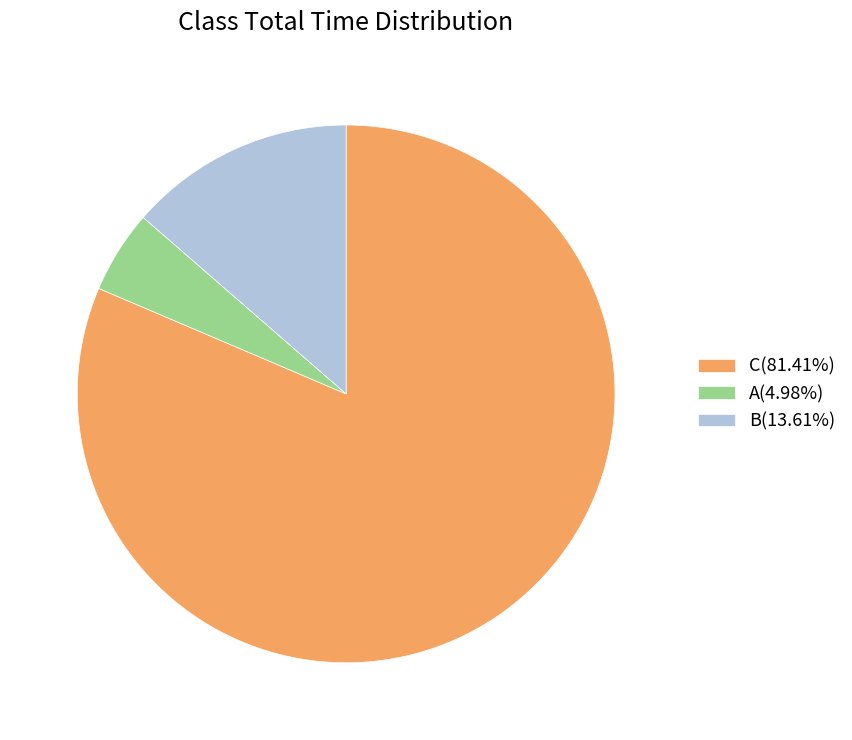

Combined, do A(4.98%) and B(13.61%) account for over 50%?

No